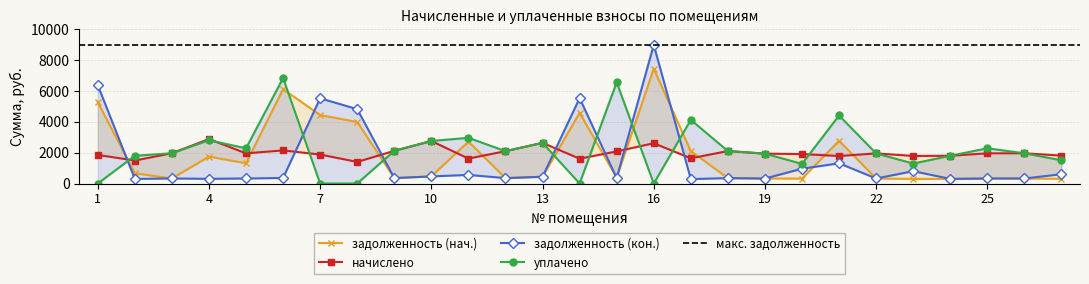

What is the average value of the начислено series?

1987.4